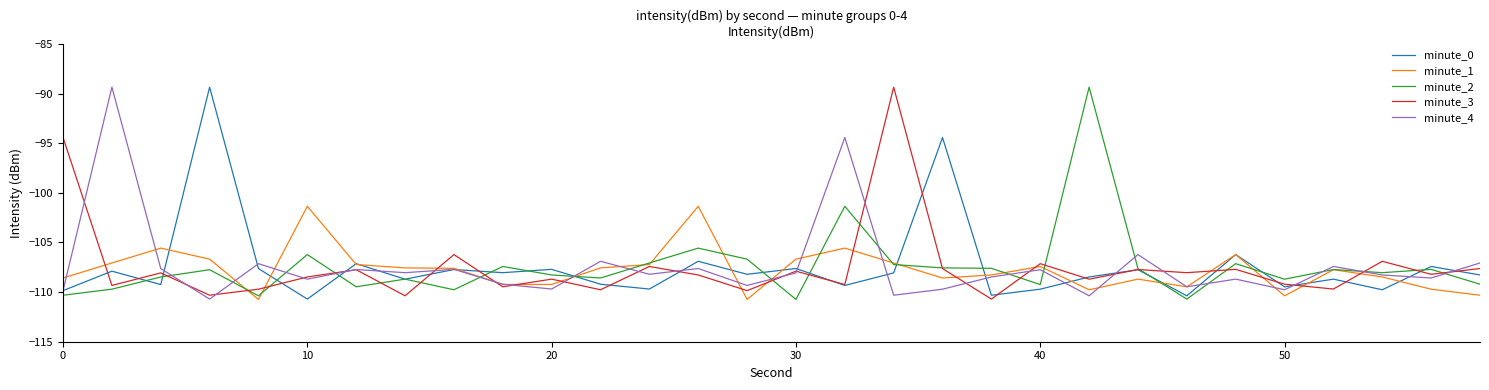

What is the smallest value displayed?

-110.7